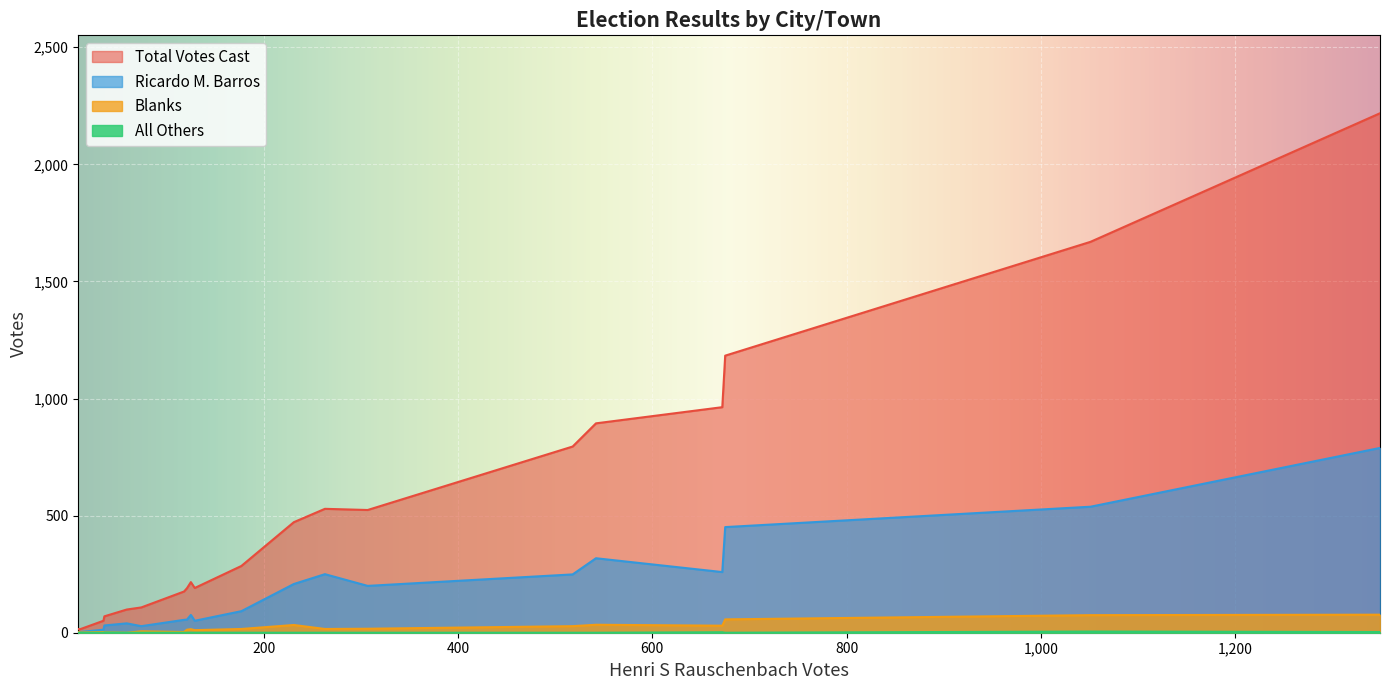

True or false: Blanks and All Others cross at least once.

False